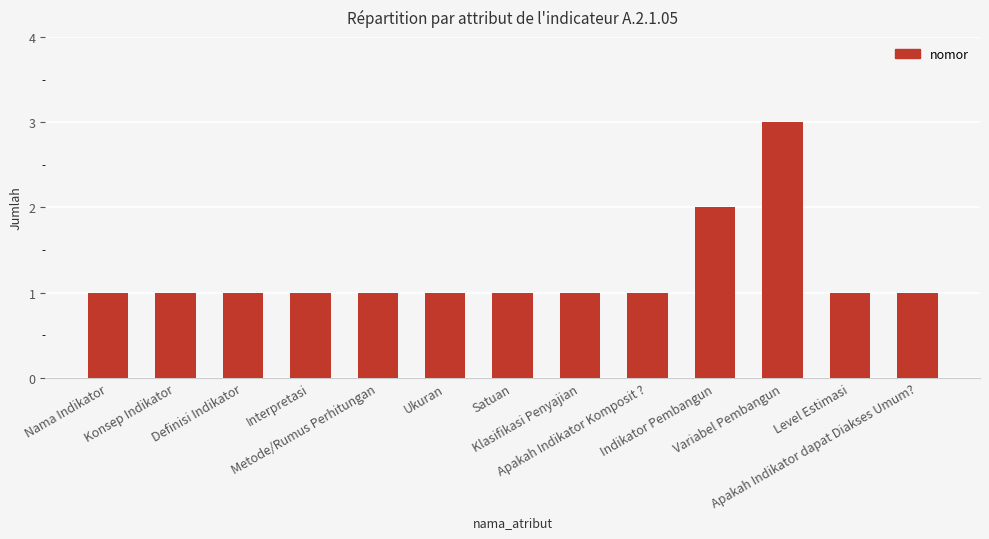

What is the label of the 3rd bar from the right?

Variabel Pembangun